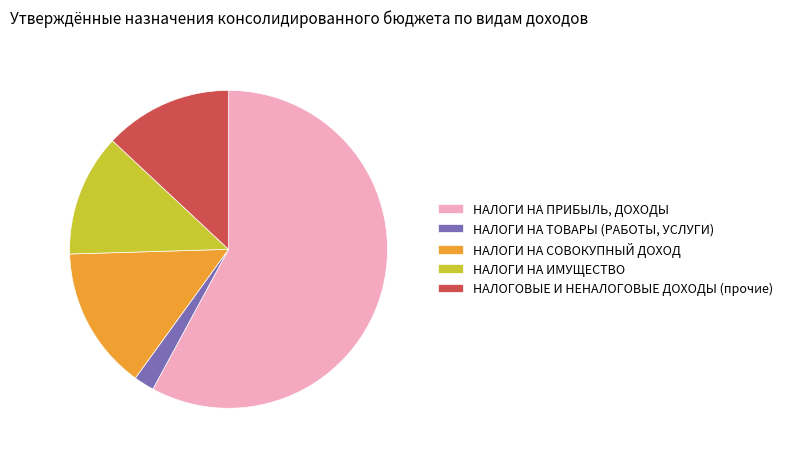

Is the sum of НАЛОГИ НА СОВОКУПНЫЙ ДОХОД and НАЛОГИ НА ИМУЩЕСТВО greater than half?

No